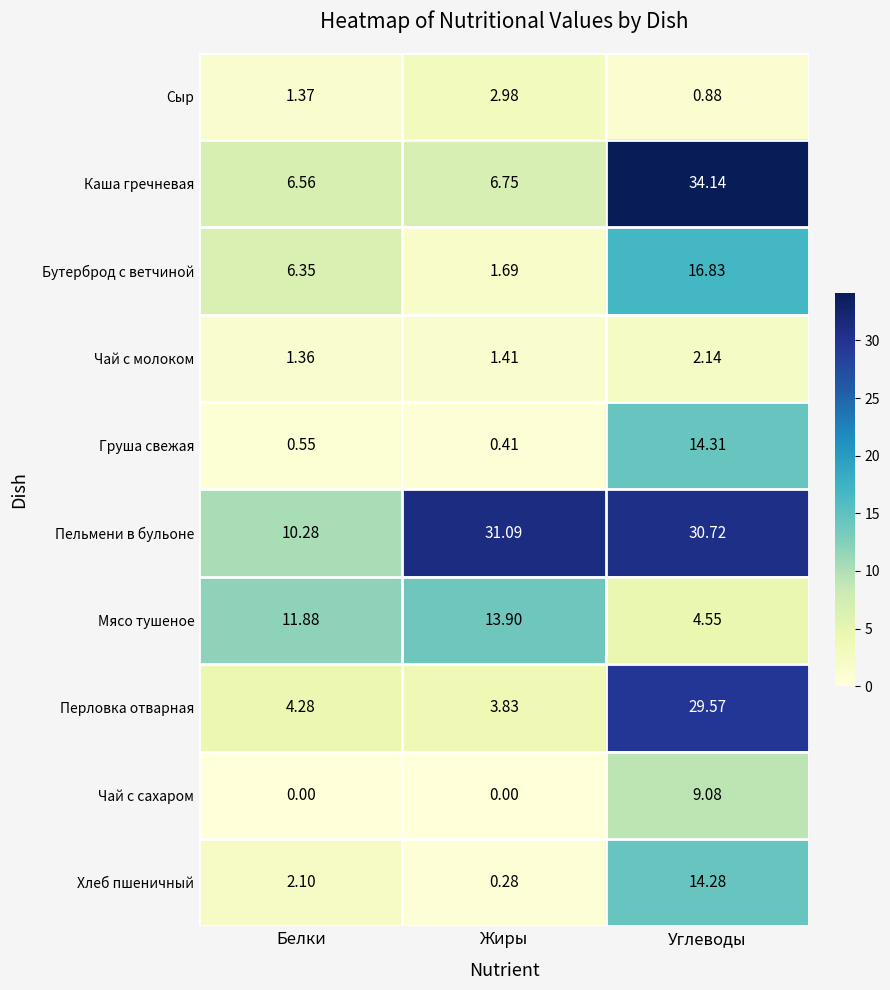

Which category has the highest value in the Перловка отварная series?

Углеводы